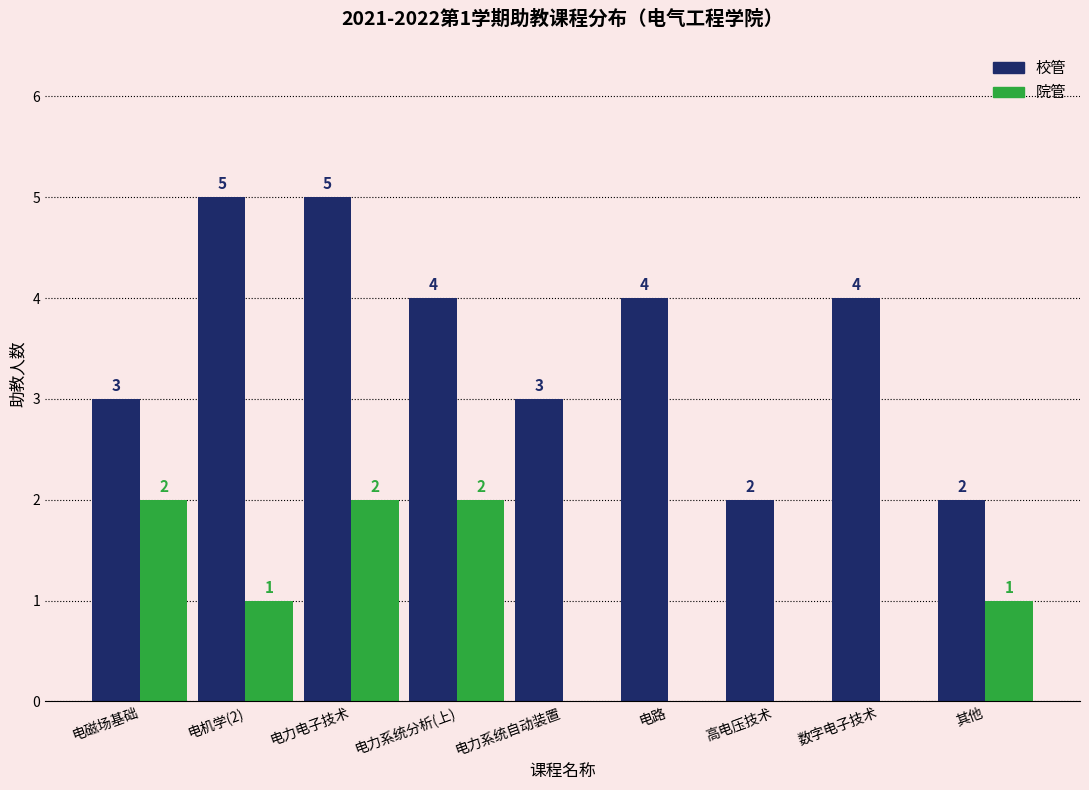

Reading left to right, transcribe all the data shown in this chart.

校管: 电磁场基础=3	电机学(2)=5	电力电子技术=5	电力系统分析(上)=4	电力系统自动装置=3	电路=4	高电压技术=2	数字电子技术=4	其他=2
院管: 电磁场基础=2	电机学(2)=1	电力电子技术=2	电力系统分析(上)=2	电力系统自动装置=0	电路=0	高电压技术=0	数字电子技术=0	其他=1